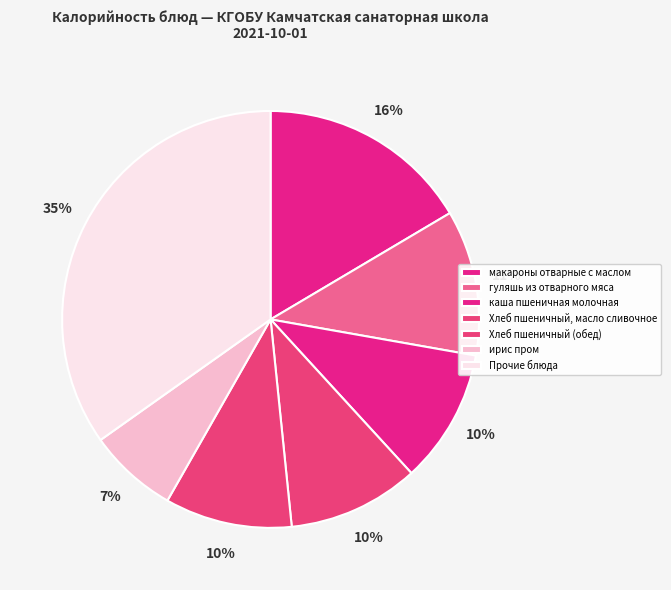

How many segments does this pie chart have?

7